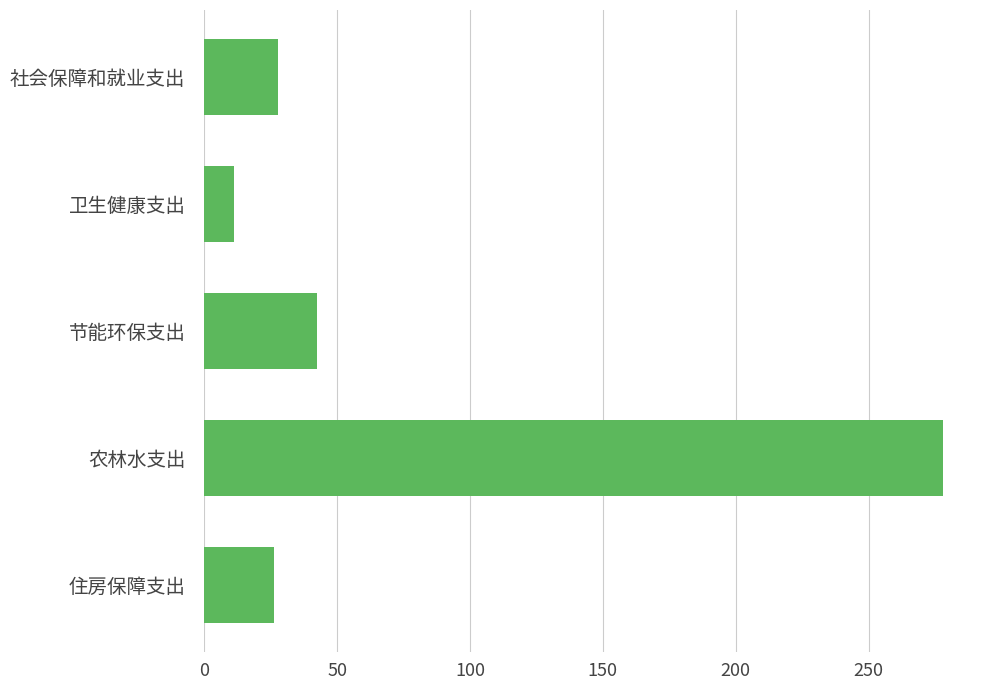

The value at 卫生健康支出 is 11.3. True or false?

True